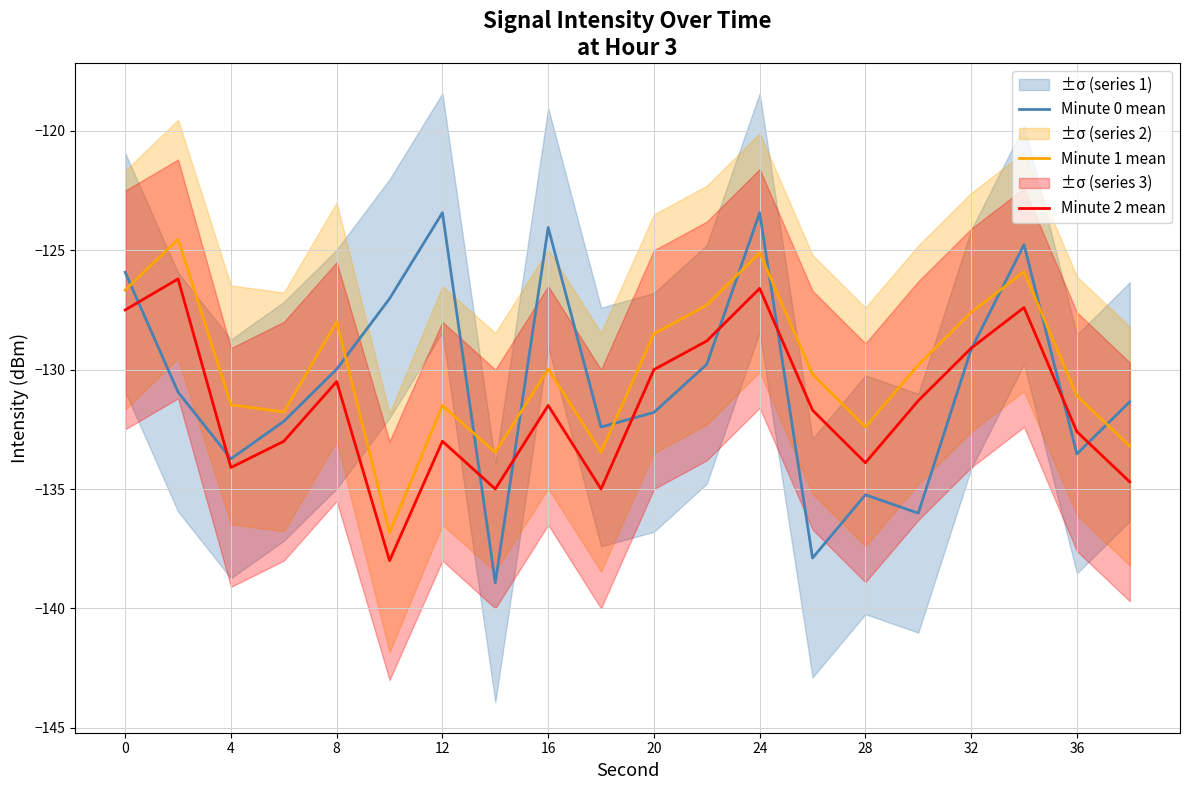

Which series has the largest range (max minus min)?

Minute 0 mean